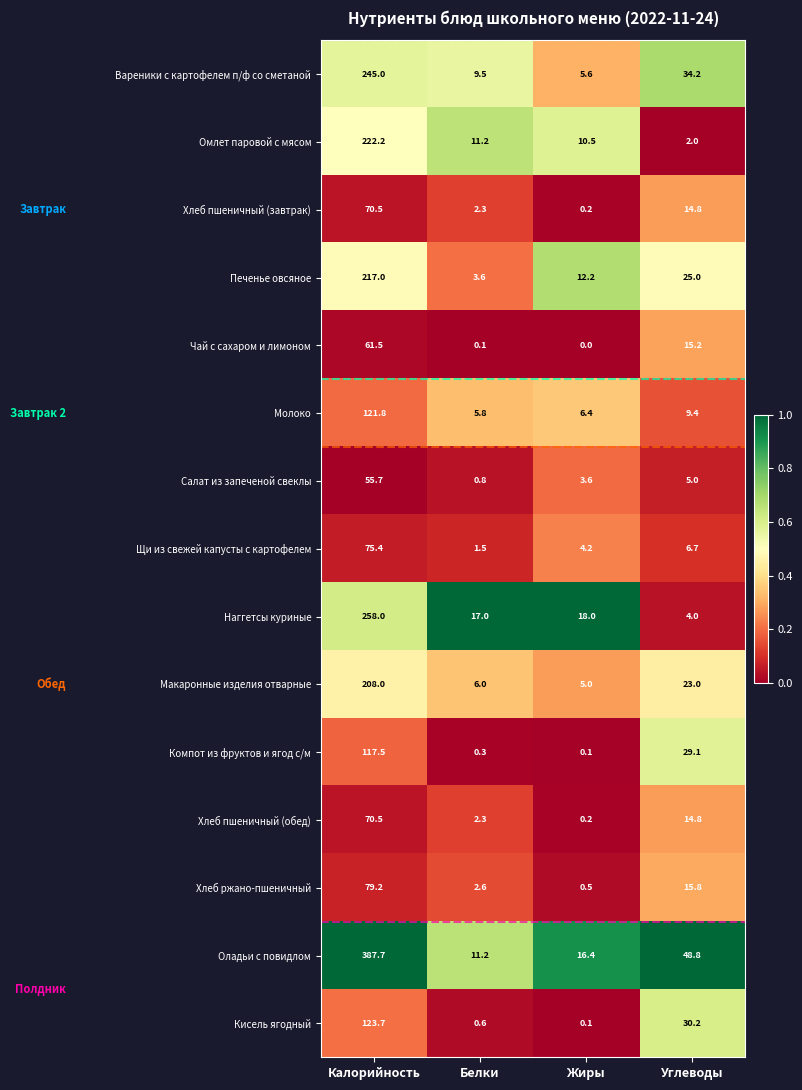

Rank the categories by Наггетсы куриные value from highest to lowest.

Калорийность, Жиры, Белки, Углеводы